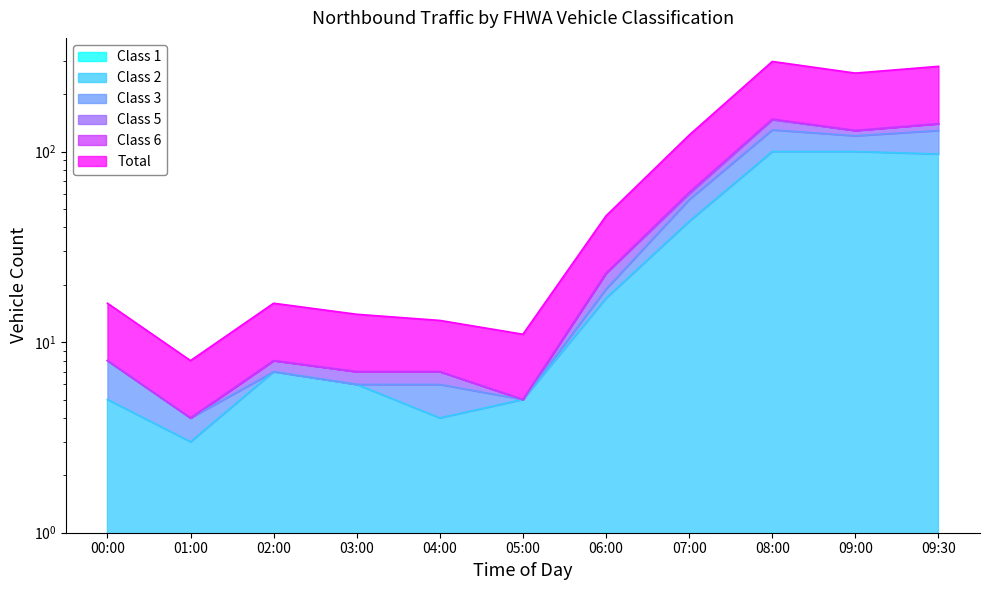

What is the highest value of the Class 2 series?

100